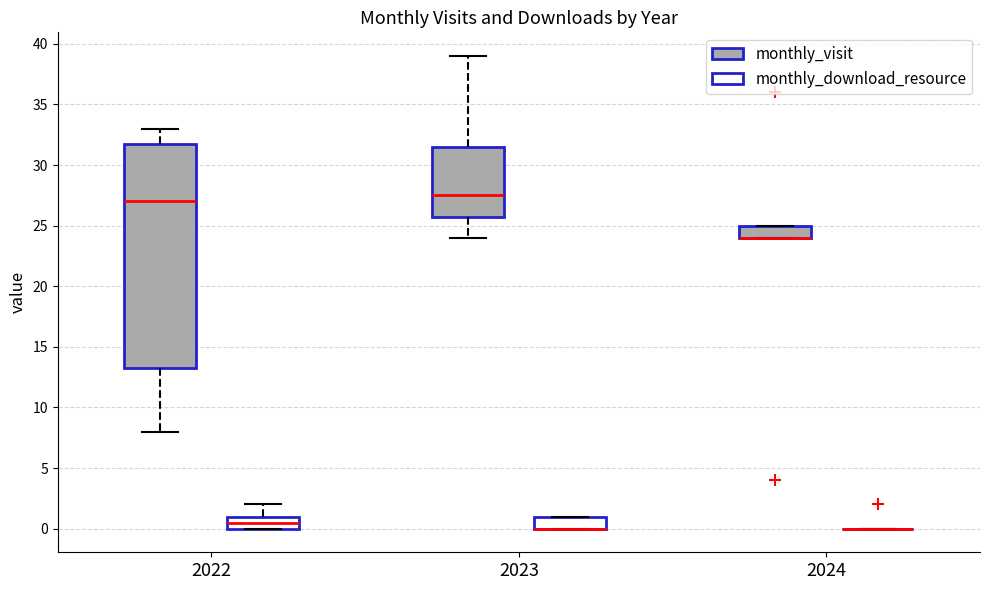

Which box is the tallest, from its lower edge to its upper edge?

2022 (monthly_visit)